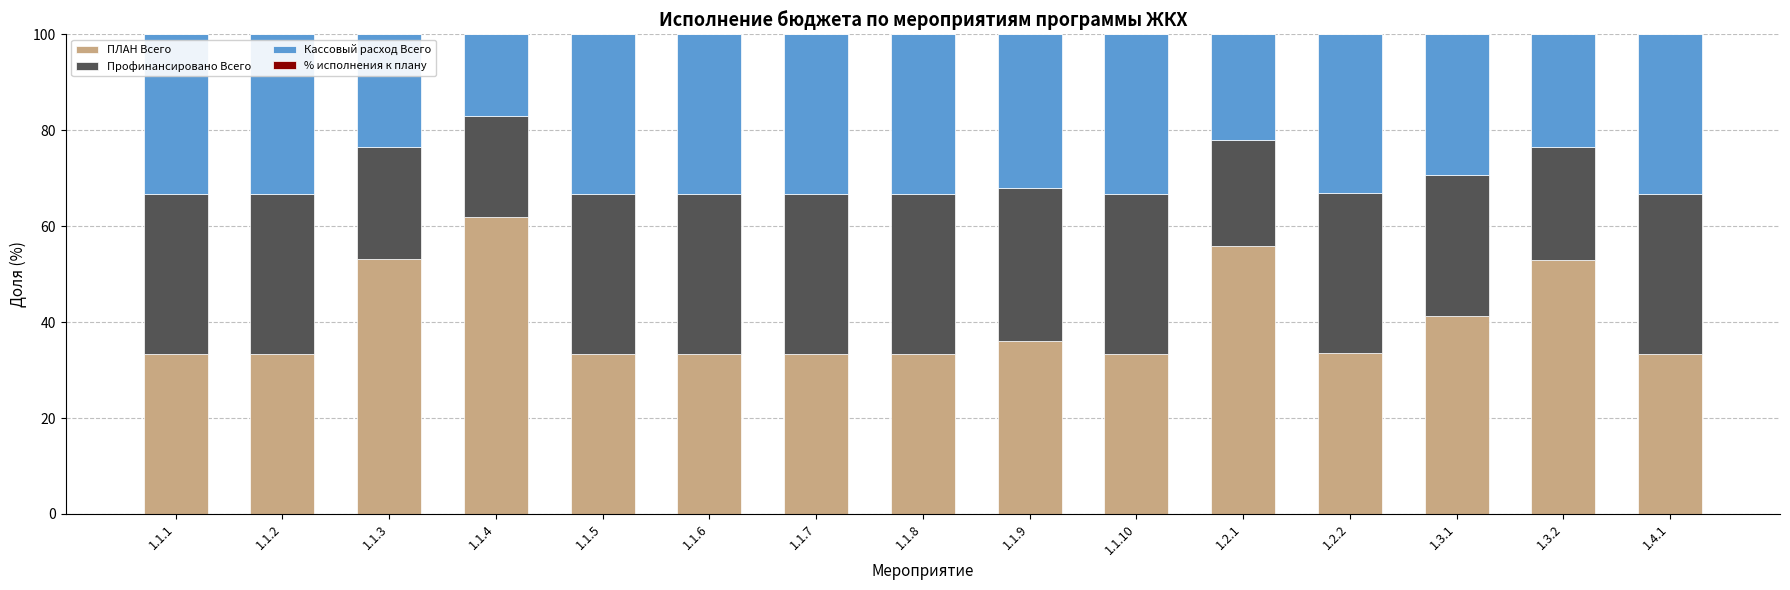

True or false: ПЛАН Всего has a value of 53.0 at 1.1.9.

False